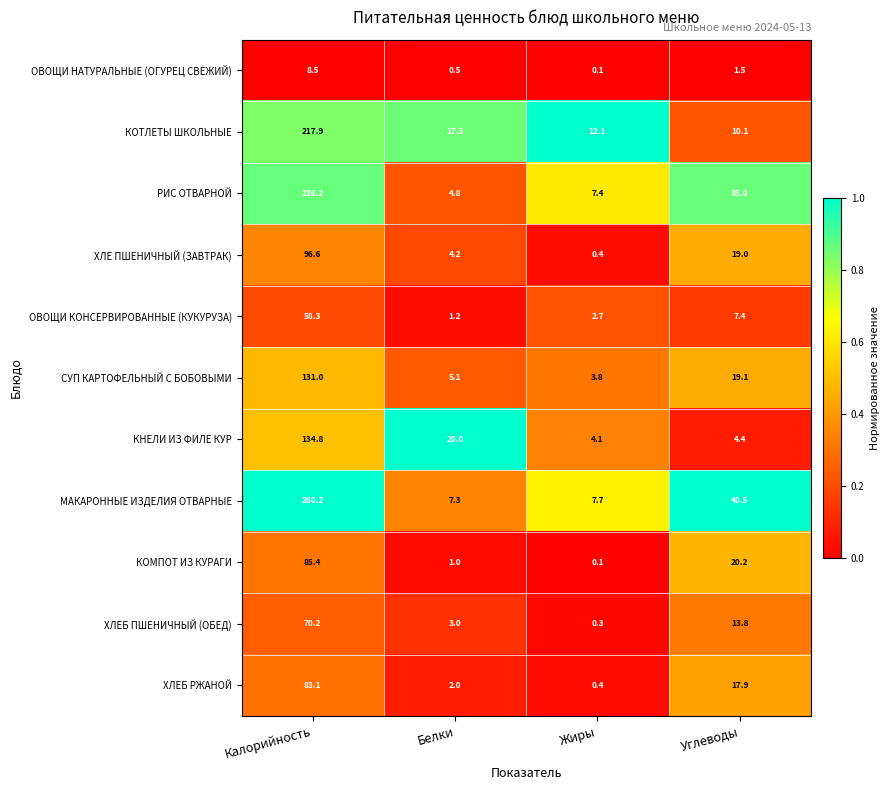

The ОВОЩИ НАТУРАЛЬНЫЕ (ОГУРЕЦ СВЕЖИЙ) series shows 8.5 at Калорийность. True or false?

True